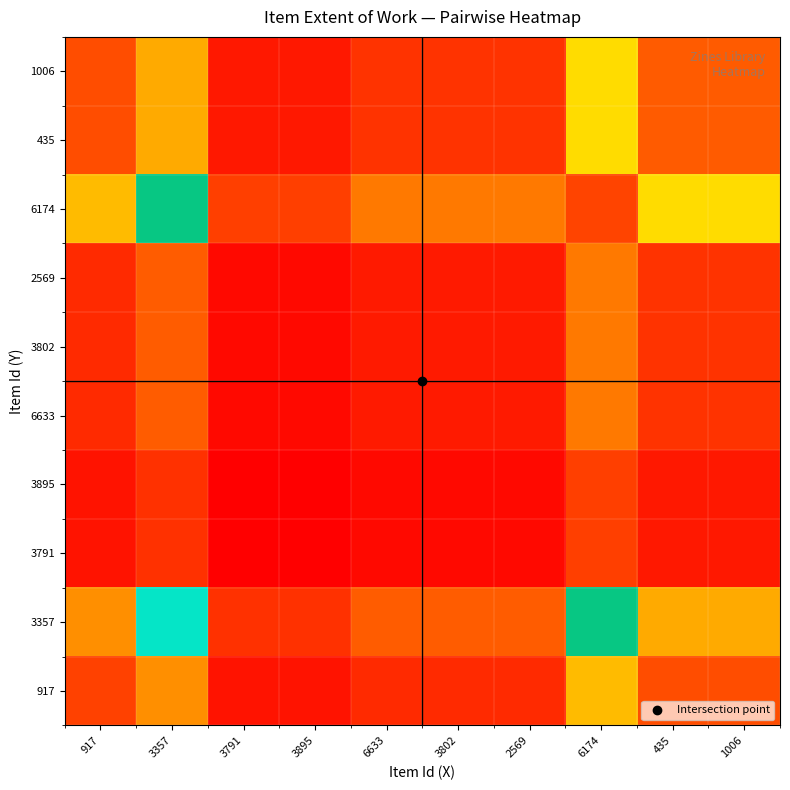

Reading left to right, transcribe all the data shown in this chart.

917: 917=0.2	3357=0.3	3791=0.0	3895=0.0	6633=0.1	3802=0.1	2569=0.1	6174=0.4	435=0.2	1006=0.2
3357: 917=0.3	3357=0.6	3791=0.1	3895=0.1	6633=0.2	3802=0.2	2569=0.2	6174=0.8	435=0.4	1006=0.4
3791: 917=0.0	3357=0.1	3791=0.0	3895=0.0	6633=0.0	3802=0.0	2569=0.0	6174=0.2	435=0.1	1006=0.1
3895: 917=0.0	3357=0.1	3791=0.0	3895=0.0	6633=0.0	3802=0.0	2569=0.0	6174=0.2	435=0.1	1006=0.1
6633: 917=0.1	3357=0.2	3791=0.0	3895=0.0	6633=0.1	3802=0.1	2569=0.1	6174=0.3	435=0.1	1006=0.1
3802: 917=0.1	3357=0.2	3791=0.0	3895=0.0	6633=0.1	3802=0.1	2569=0.1	6174=0.3	435=0.1	1006=0.1
2569: 917=0.1	3357=0.2	3791=0.0	3895=0.0	6633=0.1	3802=0.1	2569=0.1	6174=0.3	435=0.1	1006=0.1
6174: 917=0.4	3357=0.8	3791=0.2	3895=0.2	6633=0.3	3802=0.3	2569=0.3	6174=1.0	435=0.5	1006=0.5
435: 917=0.2	3357=0.4	3791=0.1	3895=0.1	6633=0.1	3802=0.1	2569=0.1	6174=0.5	435=0.2	1006=0.2
1006: 917=0.2	3357=0.4	3791=0.1	3895=0.1	6633=0.1	3802=0.1	2569=0.1	6174=0.5	435=0.2	1006=0.2